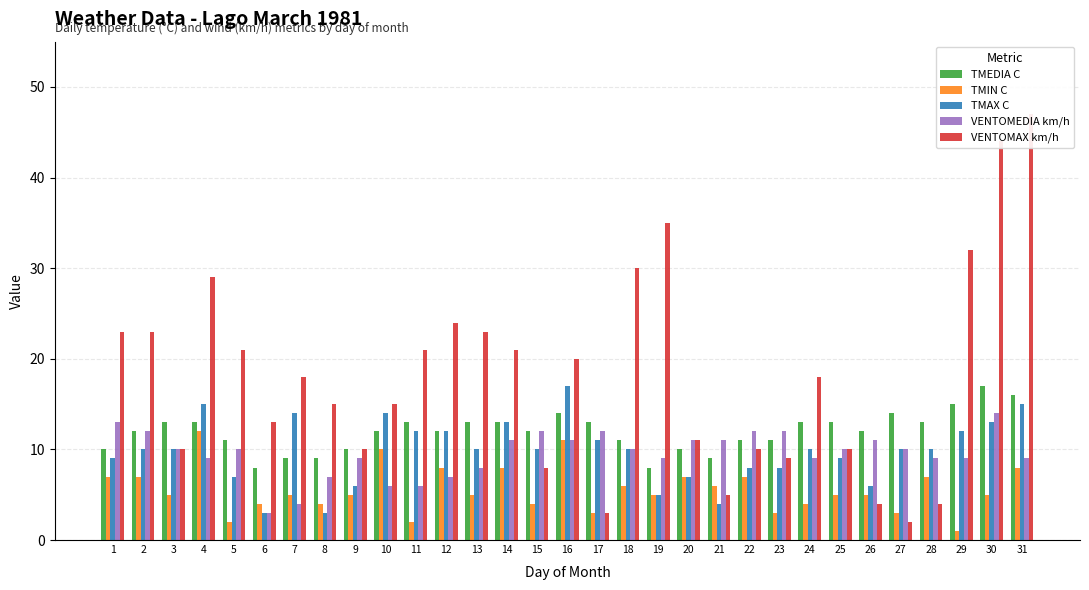

The VENTOMEDIA km/h series shows 11 at 21. True or false?

True